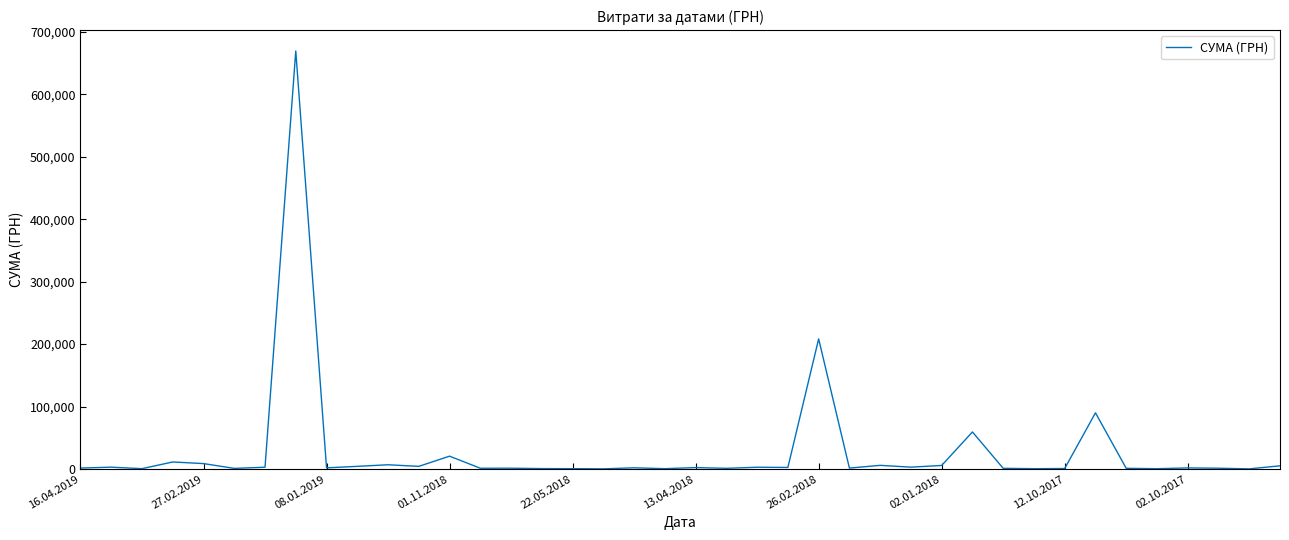

What is the maximum value shown in the chart?

669378.6